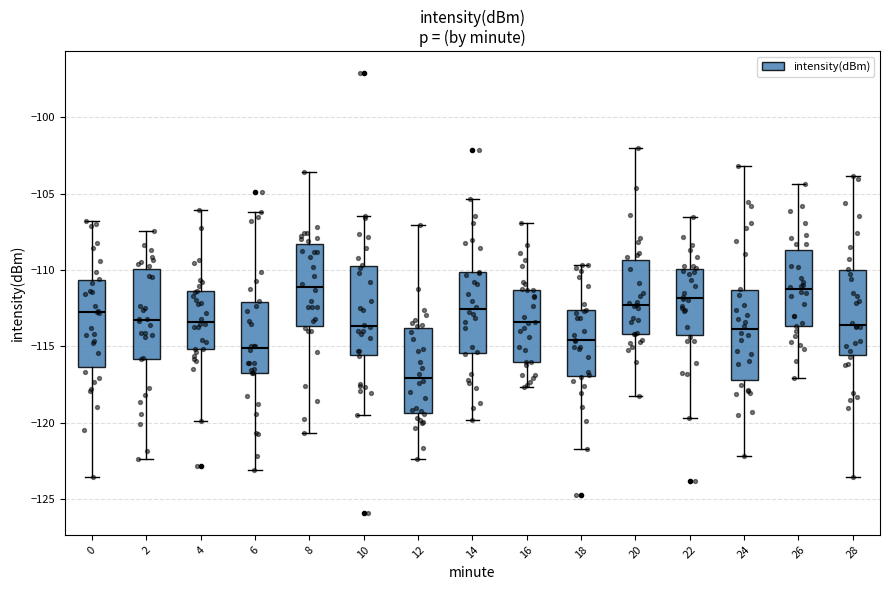

Reading left to right, read every box against the y-axis: the position of its median line, the range the box covers, and the ends of its whiskers. The values are not printed on the chart, so give them approximately, as read against the axis.

0: median -113.0, box -116.5 to -110.5, whiskers -123.5 to -107.0
2: median -113.5, box -116.0 to -110.0, whiskers -122.5 to -107.5
4: median -113.5, box -115.0 to -111.5, whiskers -120.0 to -106.0
6: median -115.0, box -117.0 to -112.0, whiskers -123.0 to -106.0
8: median -111.0, box -113.5 to -108.5, whiskers -120.5 to -103.5
10: median -113.5, box -115.5 to -110.0, whiskers -119.5 to -106.5
12: median -117.0, box -119.5 to -114.0, whiskers -122.5 to -107.0
14: median -112.5, box -115.5 to -110.0, whiskers -120.0 to -105.5
16: median -113.5, box -116.0 to -111.5, whiskers -117.5 to -107.0
18: median -114.5, box -117.0 to -112.5, whiskers -121.5 to -109.5
20: median -112.5, box -114.0 to -109.5, whiskers -118.0 to -102.0
22: median -112.0, box -114.0 to -110.0, whiskers -119.5 to -106.5
24: median -114.0, box -117.0 to -111.5, whiskers -122.0 to -103.0
26: median -111.5, box -113.5 to -108.5, whiskers -117.0 to -104.5
28: median -113.5, box -115.5 to -110.0, whiskers -123.5 to -104.0